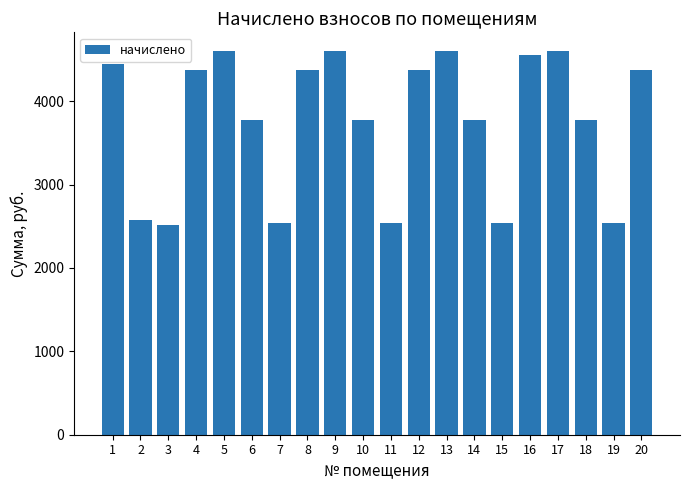

The value at 20 is 1656.0. True or false?

False